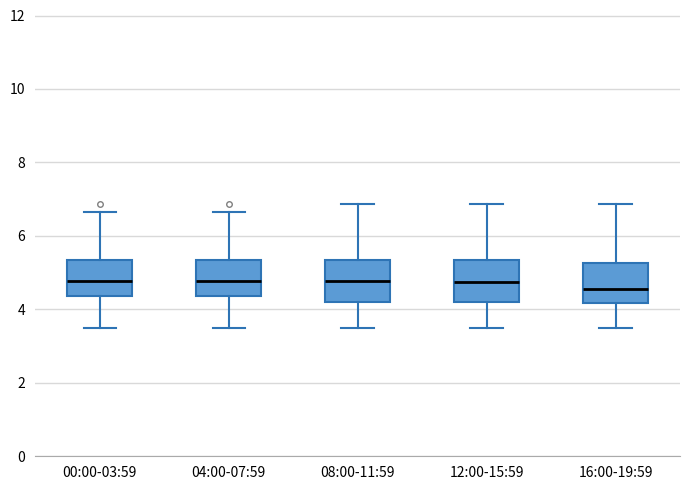

Where is the upper edge of the box for 04:00-07:59 on the y-axis? The values are not printed on the chart, so give them approximately, as read against the axis.

5.4